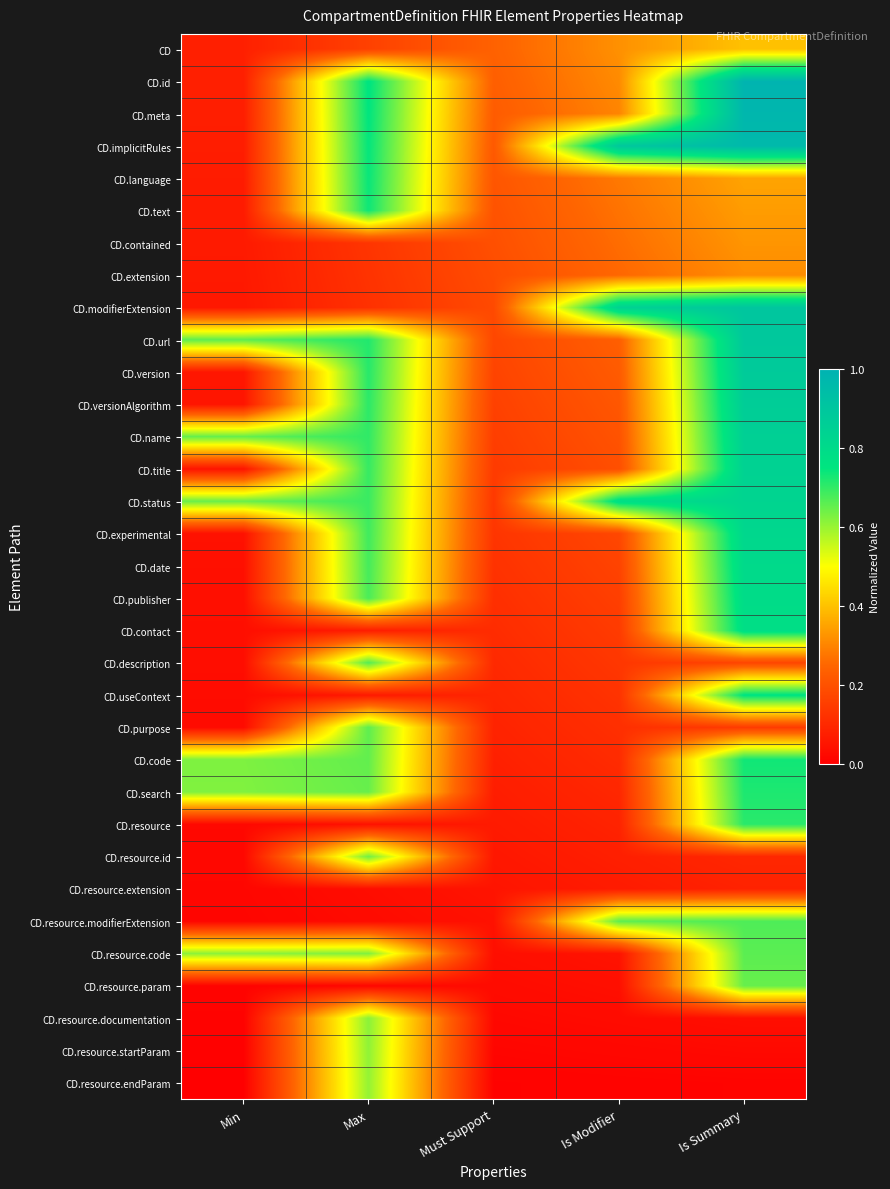

Reading right to left, transcribe all the data shown in this chart.

CD: Is Summary=0.4	Is Modifier=0.3	Must Support=0.2	Max=0.2	Min=0.1
CD.id: Is Summary=1.0	Is Modifier=0.3	Must Support=0.2	Max=0.8	Min=0.1
CD.meta: Is Summary=1.0	Is Modifier=0.3	Must Support=0.2	Max=0.8	Min=0.1
CD.implicitRules: Is Summary=1.0	Is Modifier=0.9	Must Support=0.2	Max=0.7	Min=0.1
CD.language: Is Summary=0.4	Is Modifier=0.3	Must Support=0.2	Max=0.7	Min=0.1
CD.text: Is Summary=0.3	Is Modifier=0.3	Must Support=0.2	Max=0.7	Min=0.1
CD.contained: Is Summary=0.3	Is Modifier=0.3	Must Support=0.2	Max=0.1	Min=0.1
CD.extension: Is Summary=0.3	Is Modifier=0.3	Must Support=0.2	Max=0.1	Min=0.1
CD.modifierExtension: Is Summary=0.9	Is Modifier=0.8	Must Support=0.2	Max=0.1	Min=0.1
CD.url: Is Summary=0.9	Is Modifier=0.2	Must Support=0.2	Max=0.7	Min=0.7
CD.version: Is Summary=0.9	Is Modifier=0.2	Must Support=0.2	Max=0.7	Min=0.1
CD.versionAlgorithm: Is Summary=0.9	Is Modifier=0.2	Must Support=0.2	Max=0.7	Min=0.1
CD.name: Is Summary=0.9	Is Modifier=0.2	Must Support=0.2	Max=0.7	Min=0.7
CD.title: Is Summary=0.8	Is Modifier=0.2	Must Support=0.1	Max=0.7	Min=0.0
CD.status: Is Summary=0.8	Is Modifier=0.8	Must Support=0.1	Max=0.7	Min=0.6
CD.experimental: Is Summary=0.8	Is Modifier=0.2	Must Support=0.1	Max=0.7	Min=0.0
CD.date: Is Summary=0.8	Is Modifier=0.2	Must Support=0.1	Max=0.7	Min=0.0
CD.publisher: Is Summary=0.8	Is Modifier=0.2	Must Support=0.1	Max=0.7	Min=0.0
CD.contact: Is Summary=0.8	Is Modifier=0.1	Must Support=0.1	Max=0.1	Min=0.0
CD.description: Is Summary=0.2	Is Modifier=0.1	Must Support=0.1	Max=0.7	Min=0.0
CD.useContext: Is Summary=0.8	Is Modifier=0.1	Must Support=0.1	Max=0.1	Min=0.0
CD.purpose: Is Summary=0.1	Is Modifier=0.1	Must Support=0.1	Max=0.7	Min=0.0
CD.code: Is Summary=0.7	Is Modifier=0.1	Must Support=0.1	Max=0.7	Min=0.6
CD.search: Is Summary=0.7	Is Modifier=0.1	Must Support=0.1	Max=0.6	Min=0.6
CD.resource: Is Summary=0.7	Is Modifier=0.1	Must Support=0.1	Max=0.0	Min=0.0
CD.resource.id: Is Summary=0.1	Is Modifier=0.1	Must Support=0.1	Max=0.6	Min=0.0
CD.resource.extension: Is Summary=0.1	Is Modifier=0.1	Must Support=0.1	Max=0.0	Min=0.0
CD.resource.modifierExtension: Is Summary=0.7	Is Modifier=0.7	Must Support=0.0	Max=0.0	Min=0.0
CD.resource.code: Is Summary=0.7	Is Modifier=0.0	Must Support=0.0	Max=0.6	Min=0.6
CD.resource.param: Is Summary=0.6	Is Modifier=0.0	Must Support=0.0	Max=0.0	Min=0.0
CD.resource.documentation: Is Summary=0.0	Is Modifier=0.0	Must Support=0.0	Max=0.6	Min=0.0
CD.resource.startParam: Is Summary=0.0	Is Modifier=0.0	Must Support=0.0	Max=0.6	Min=0.0
CD.resource.endParam: Is Summary=0.0	Is Modifier=0.0	Must Support=0.0	Max=0.6	Min=0.0